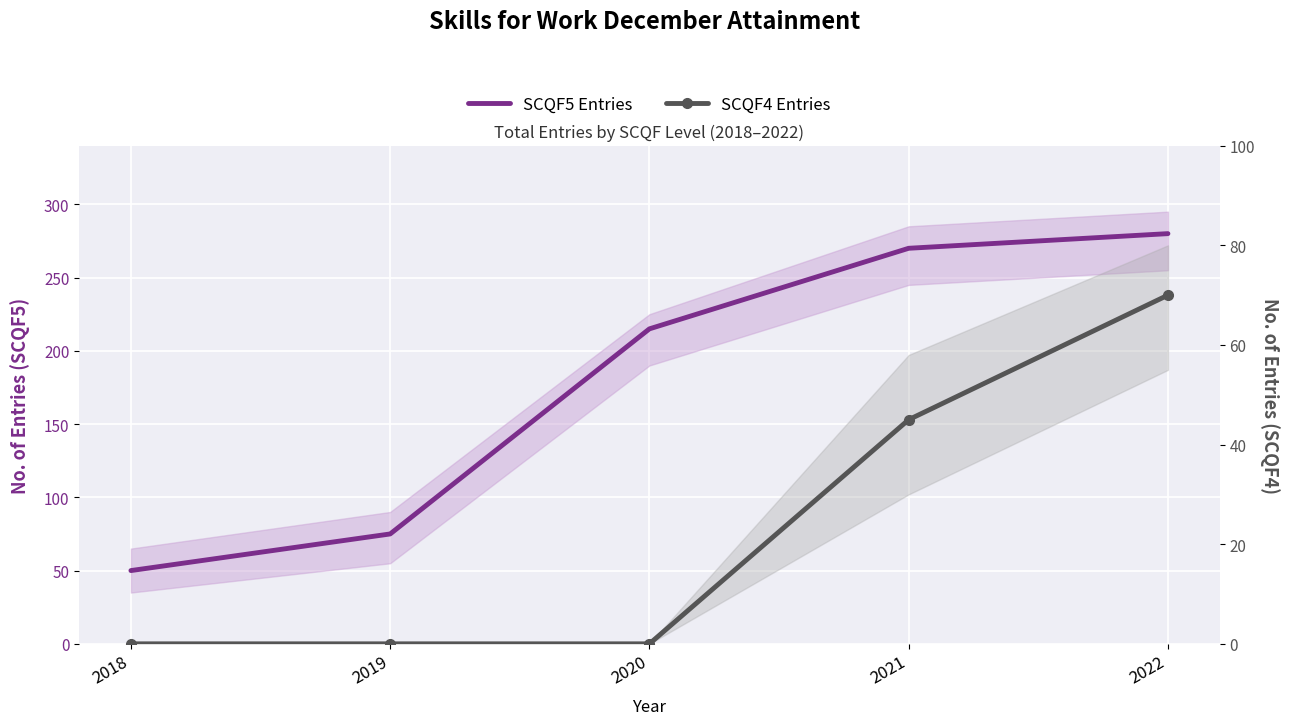

How many lines are shown in the chart?

2